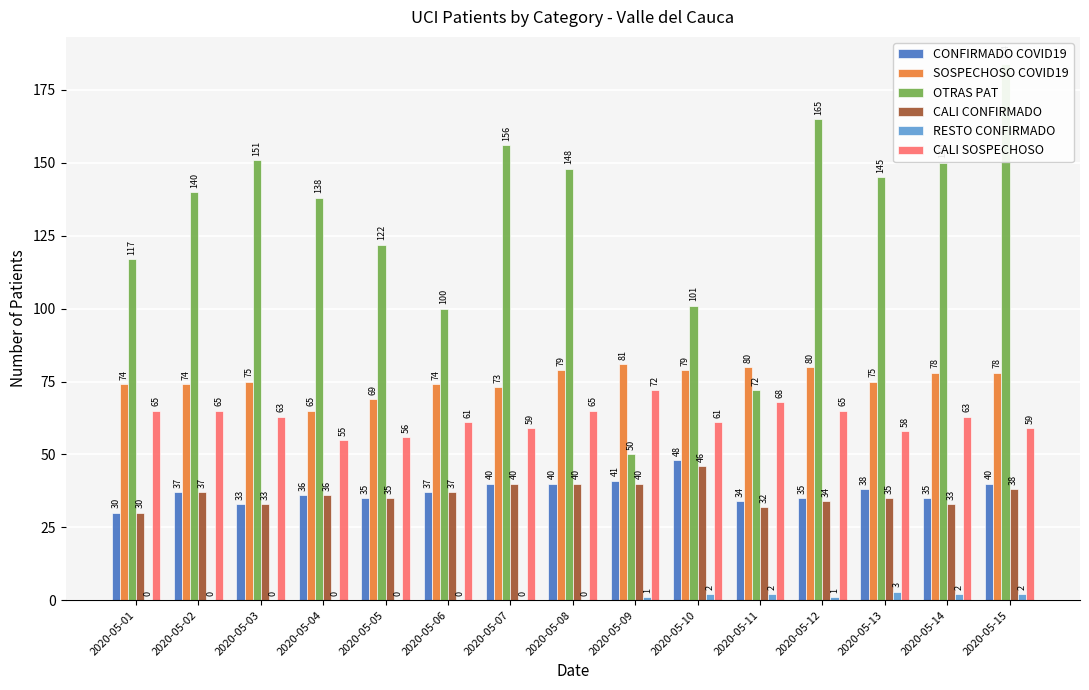

What are all the series names shown in the legend?

CONFIRMADO COVID19, SOSPECHOSO COVID19, OTRAS PAT, CALI CONFIRMADO, RESTO CONFIRMADO, CALI SOSPECHOSO